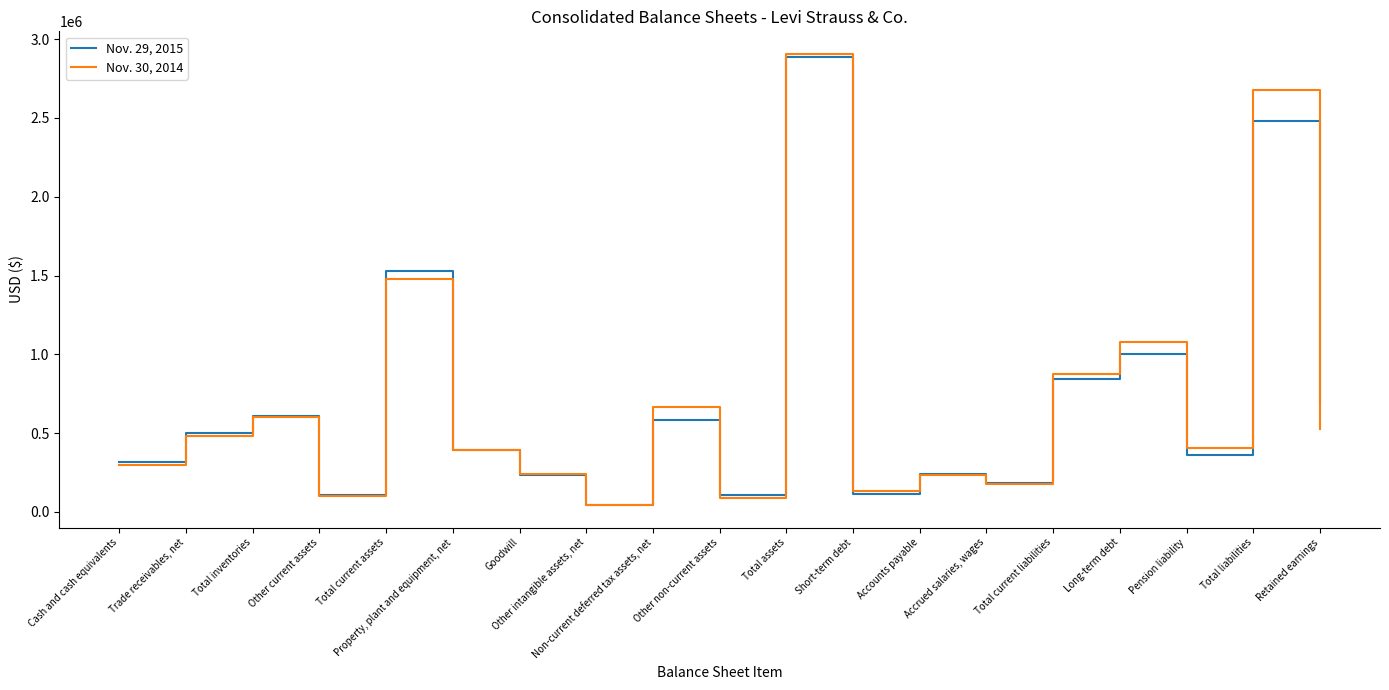

What is the difference between the highest and lowest values at Property, plant and equipment, net?

1233